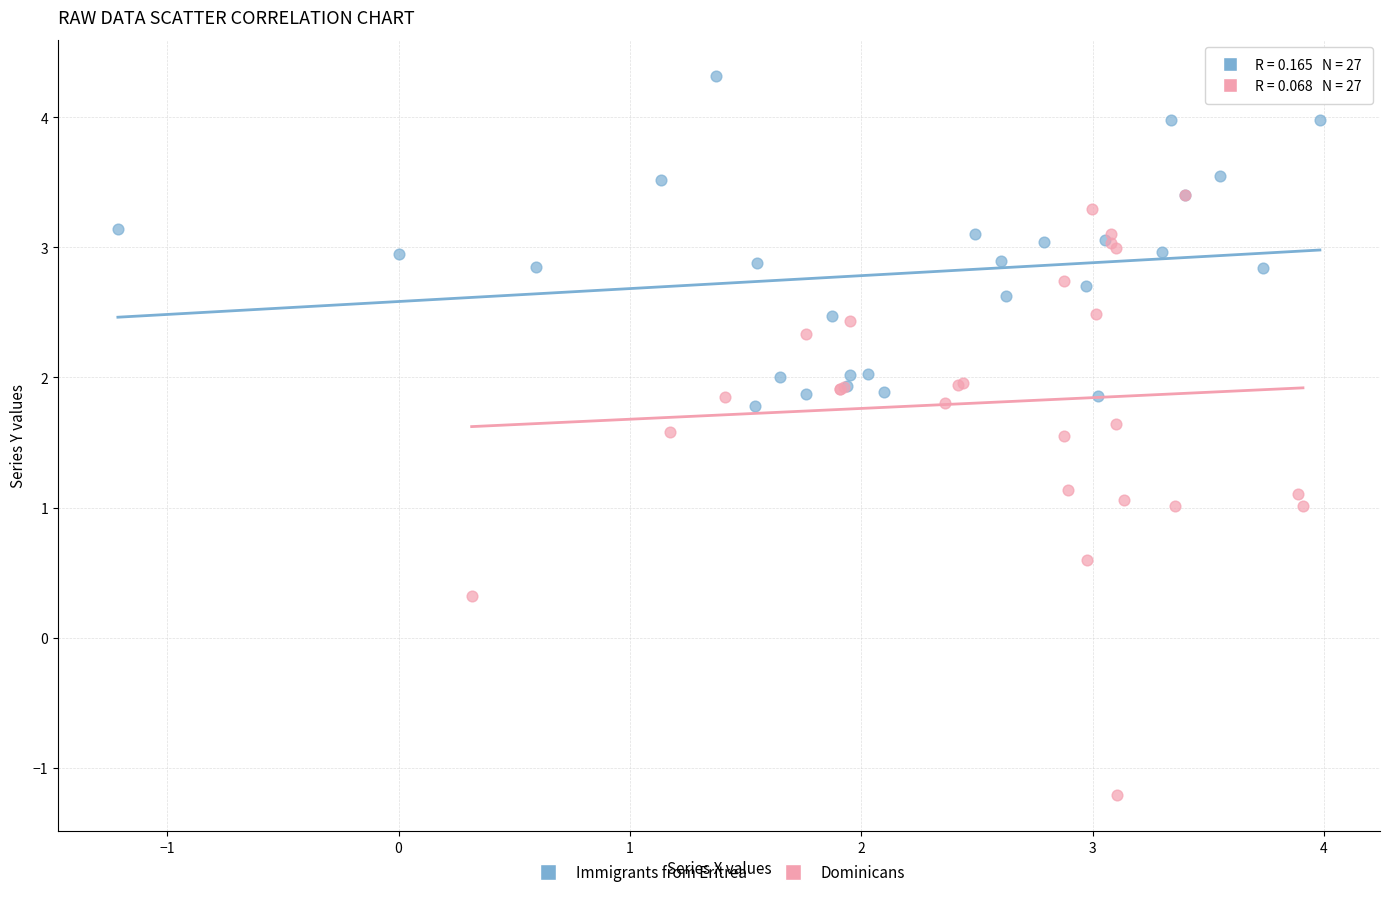

Which series has the largest Y range (max minus min)?

Dominicans